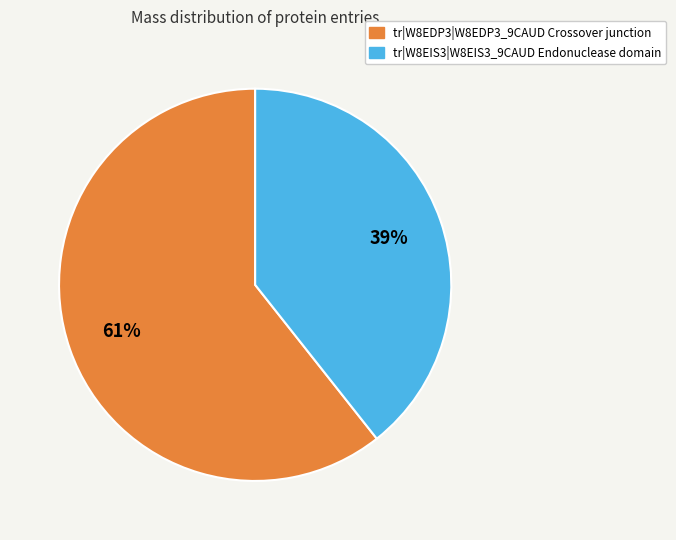

Is the sum of tr|W8EDP3|W8EDP3_9CAUD Crossover junction and tr|W8EIS3|W8EIS3_9CAUD Endonuclease domain greater than half?

Yes